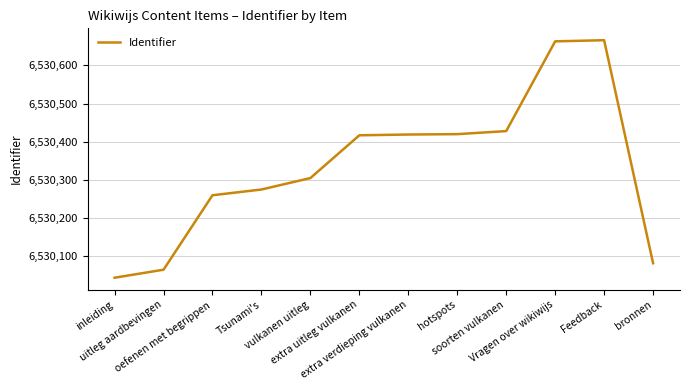

What is the minimum value shown in the chart?

6530044